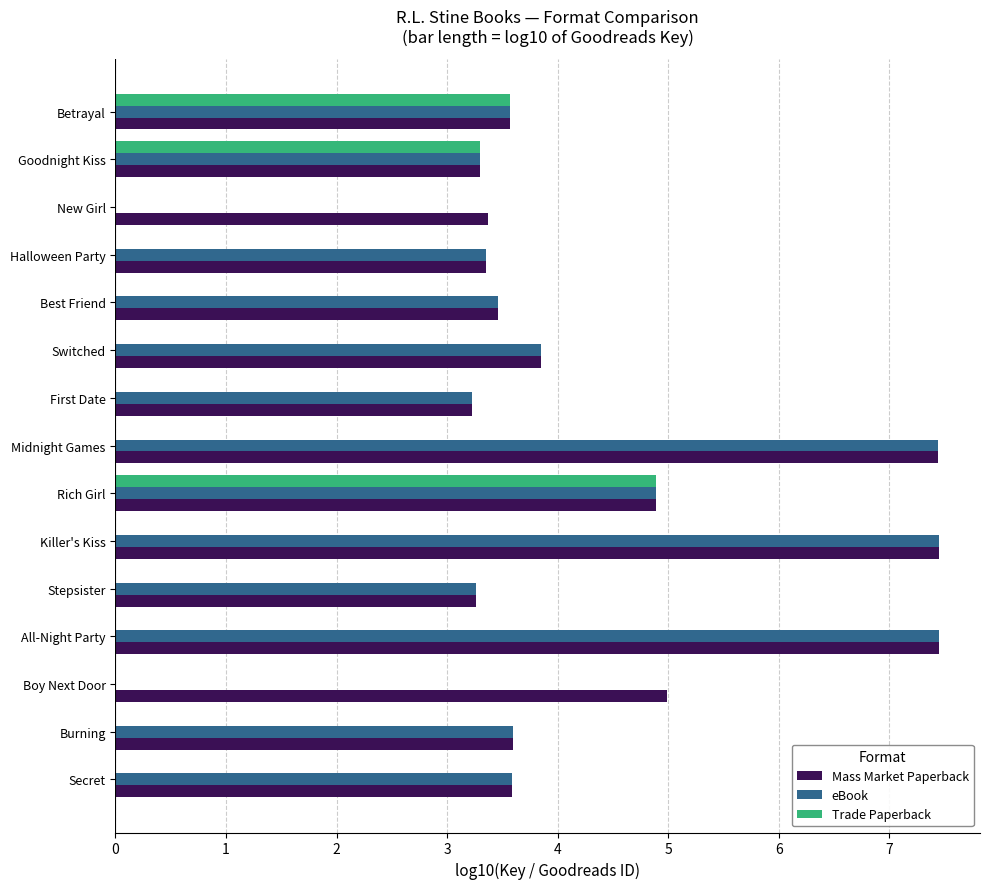

Which series has the widest spread of values?

eBook